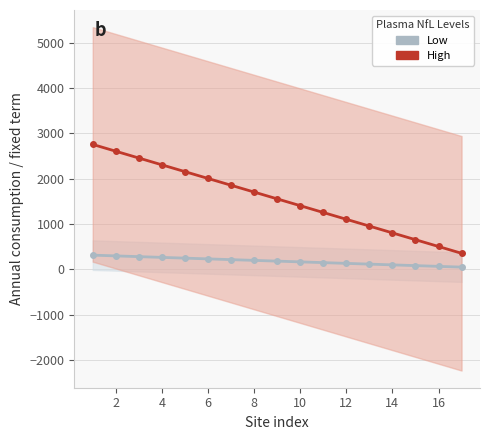

Does the chart display data point markers on the line(s)?

Yes